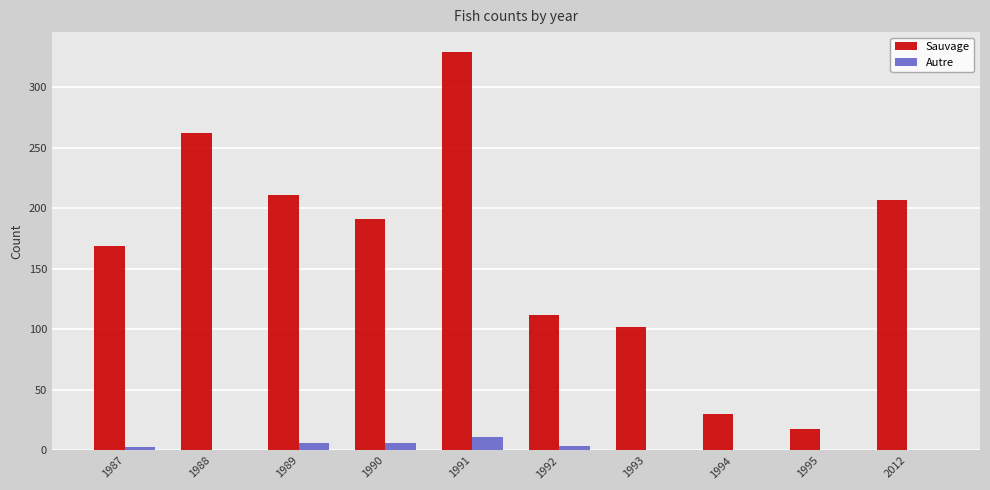

Which series has the widest spread of values?

Sauvage